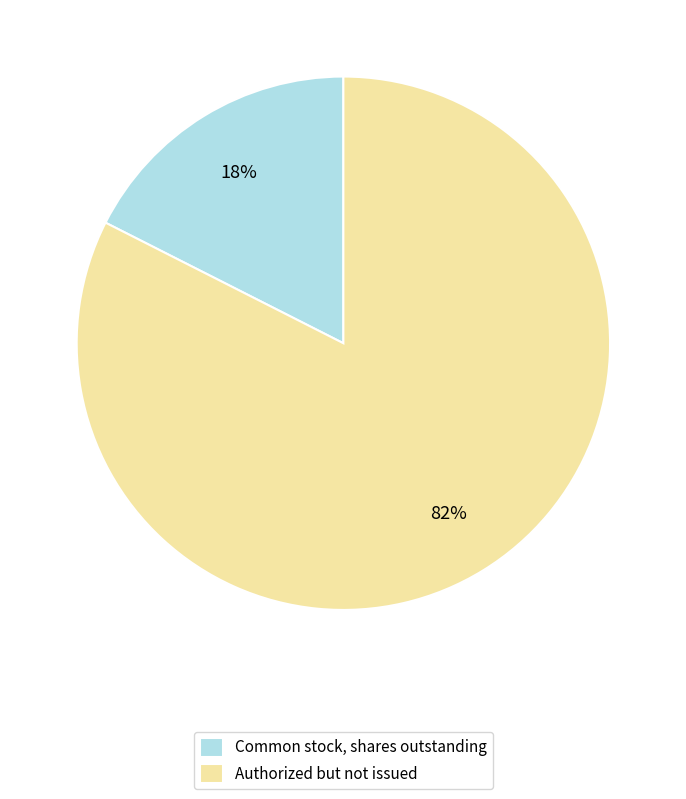

Which slice is the largest?

Authorized but not issued